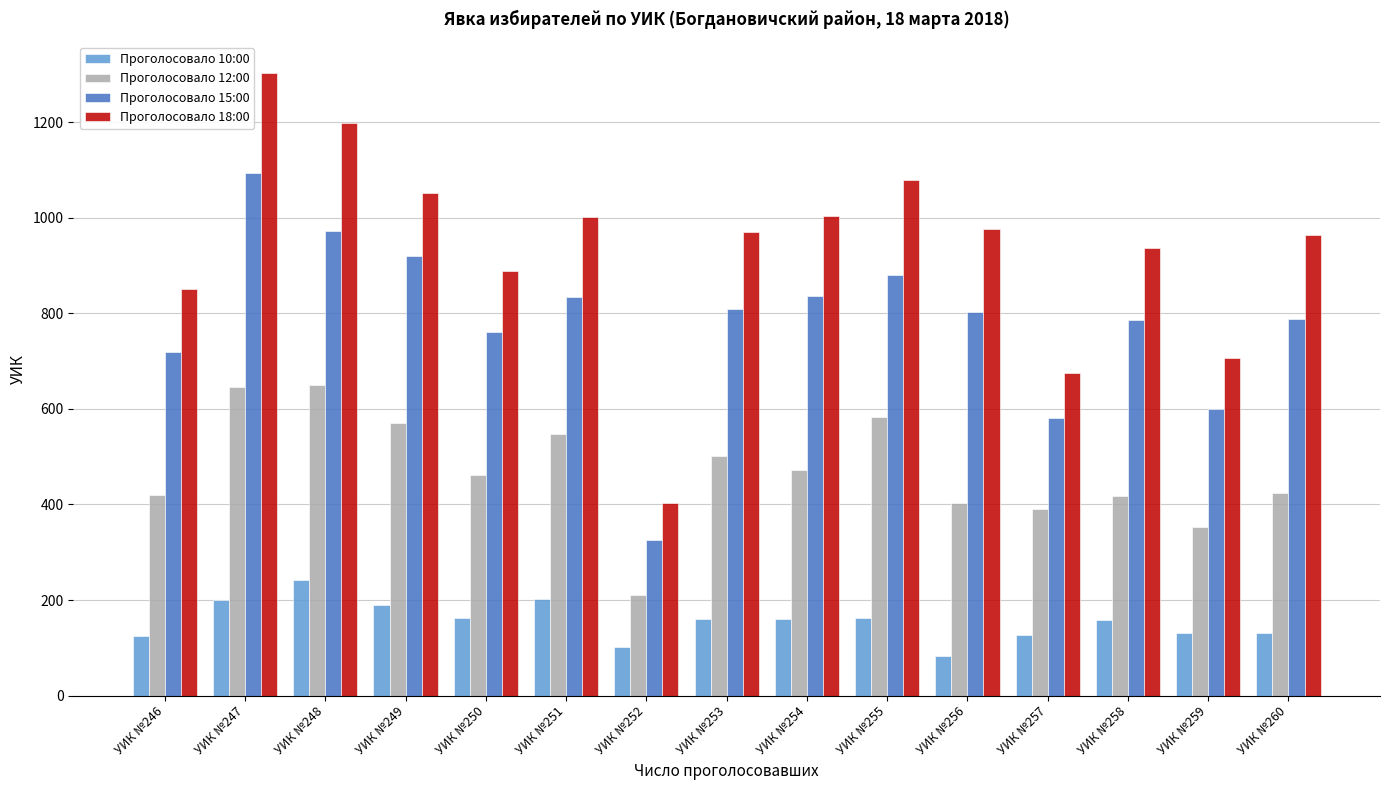

Are the bars grouped side by side (vs. stacked)?

Yes